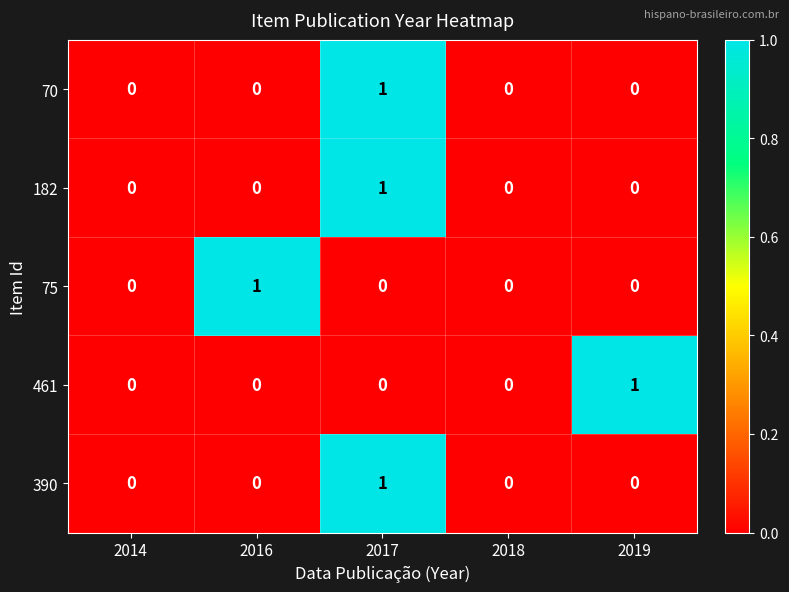

The value of 70 at 2014 is 1. True or false?

False